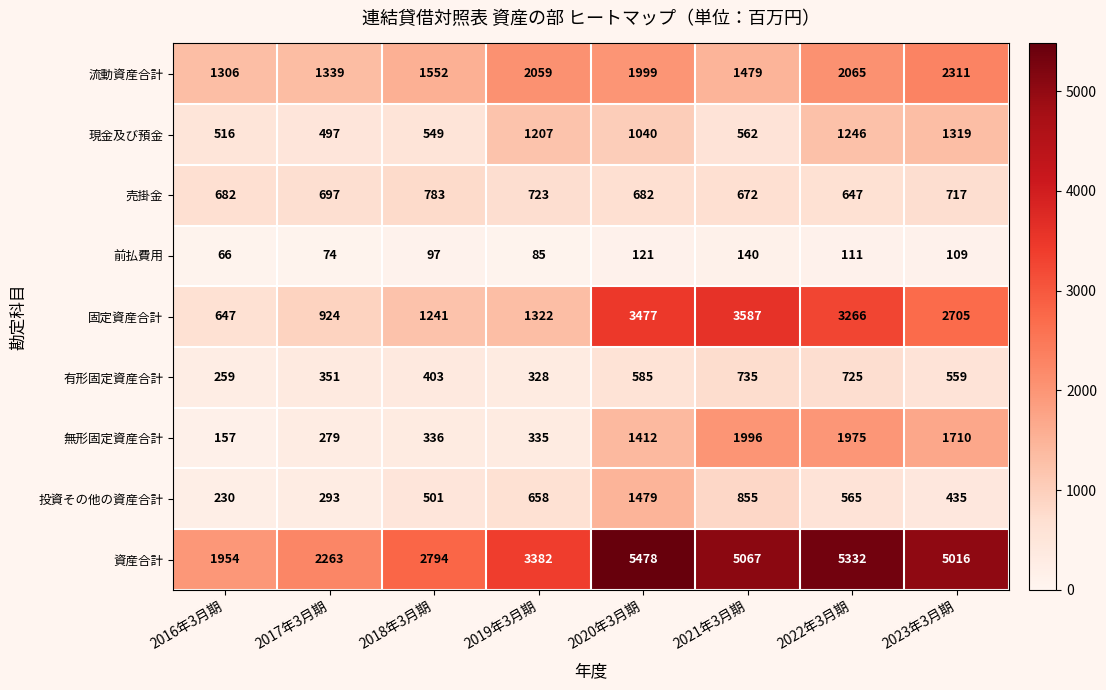

What is the maximum value for 流動資産合計?

2311